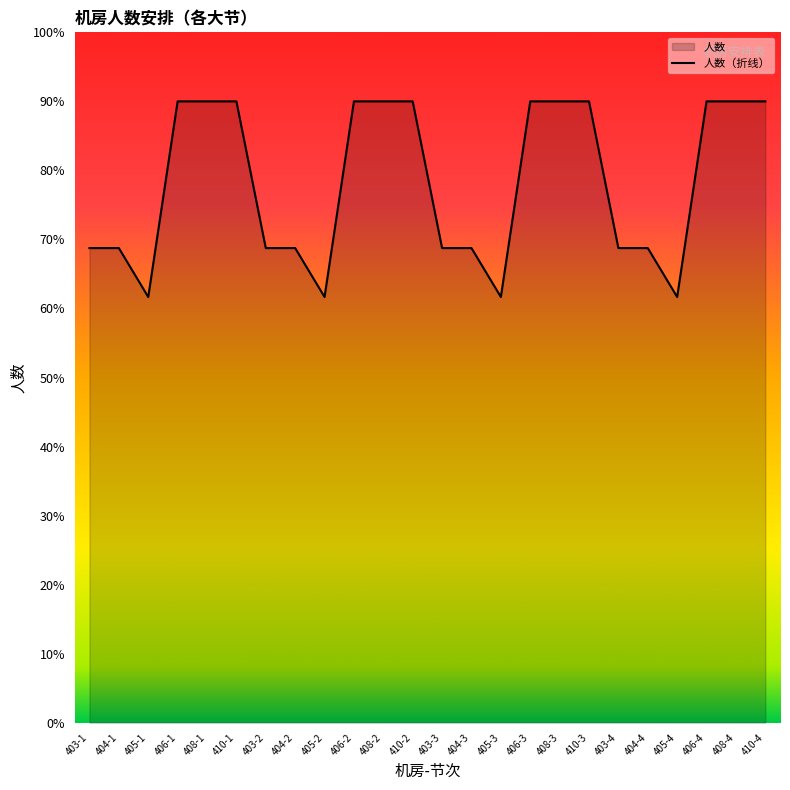

What is the value of the 6th point from the left?

90.0